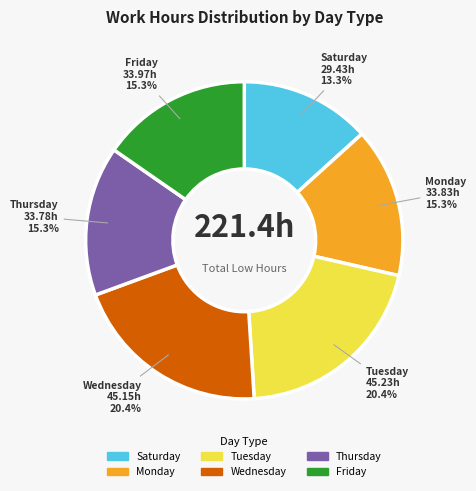

Does any single category account for the majority?

No